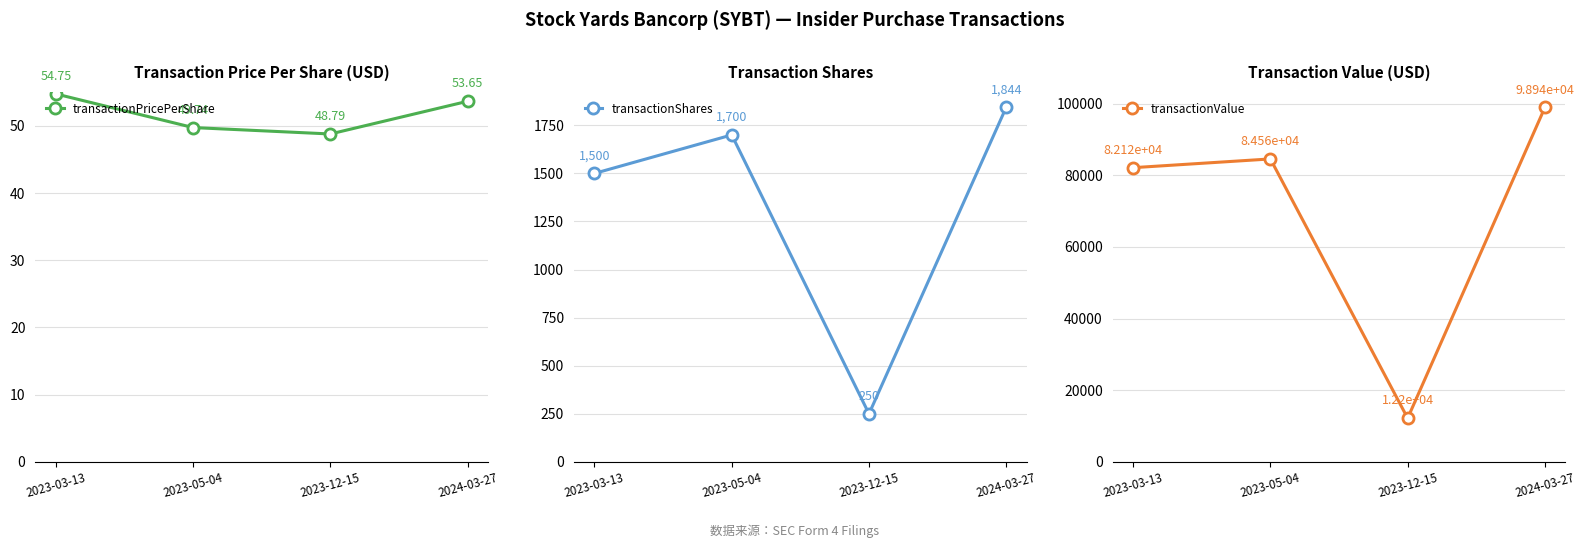

Where is the first local maximum for transactionValue?

2023-05-04